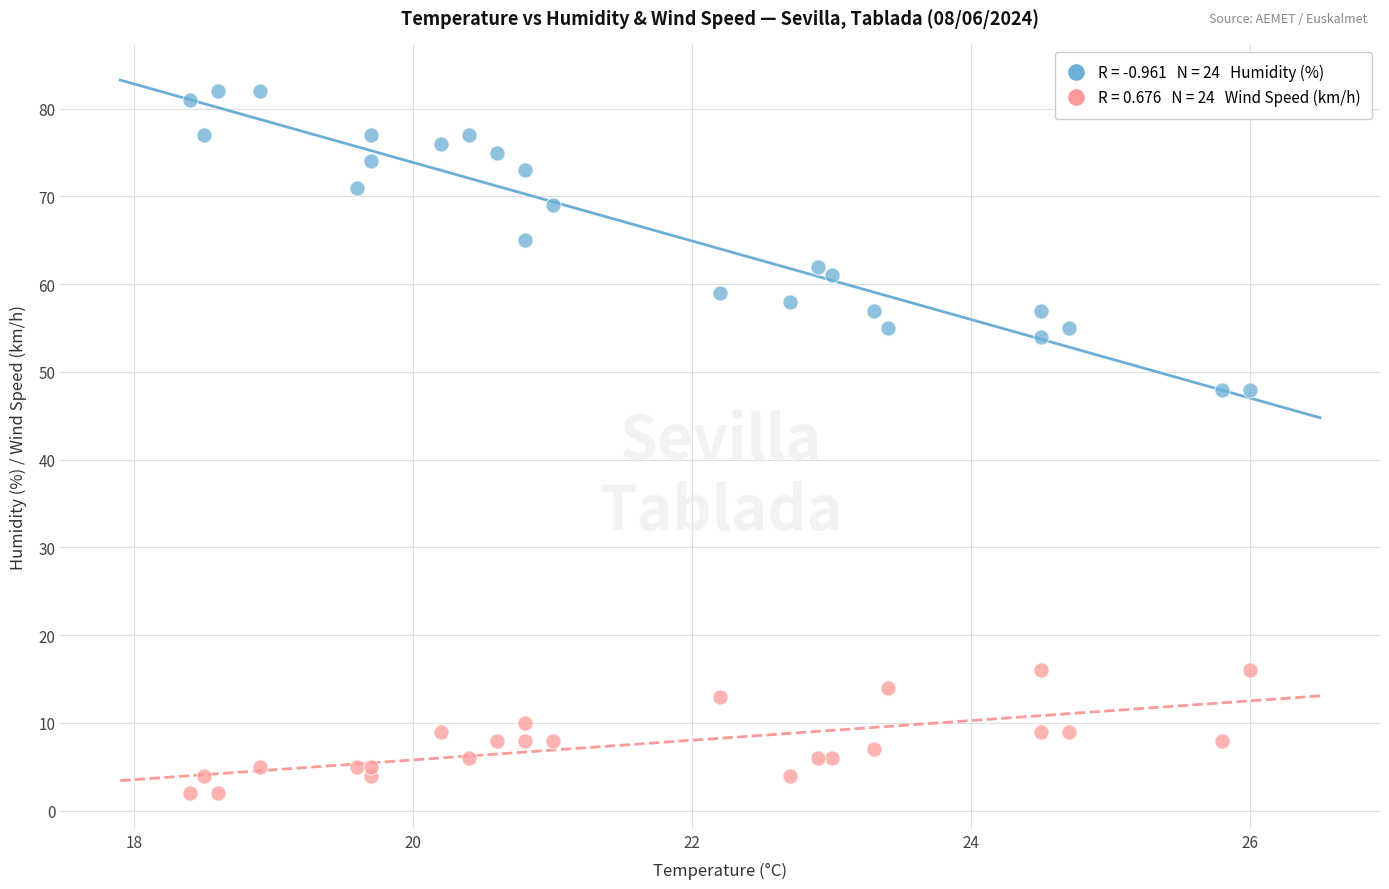

Across all data points, what is the range of Y values (max minus min)?

80